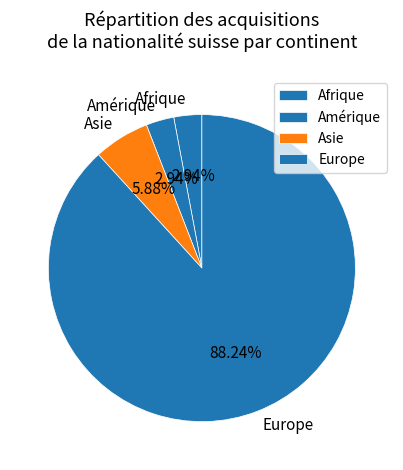

Which category has the biggest portion of the pie?

Europe